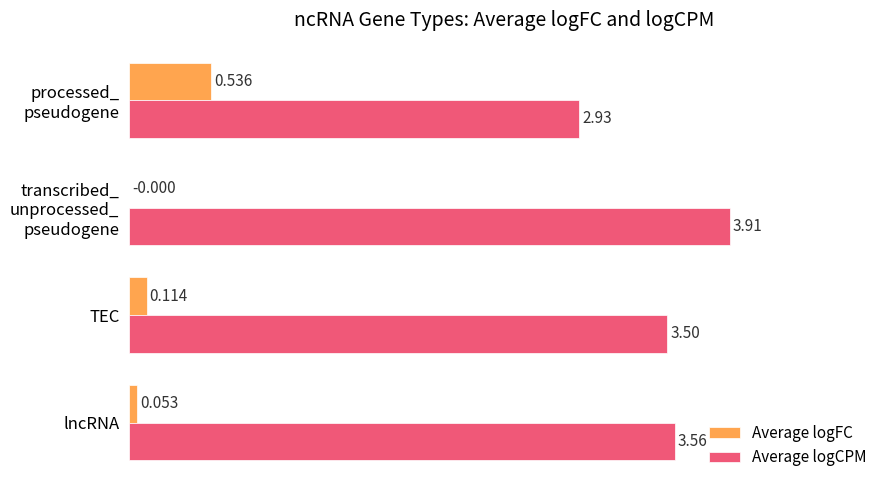

How many distinct data groups are displayed?

2